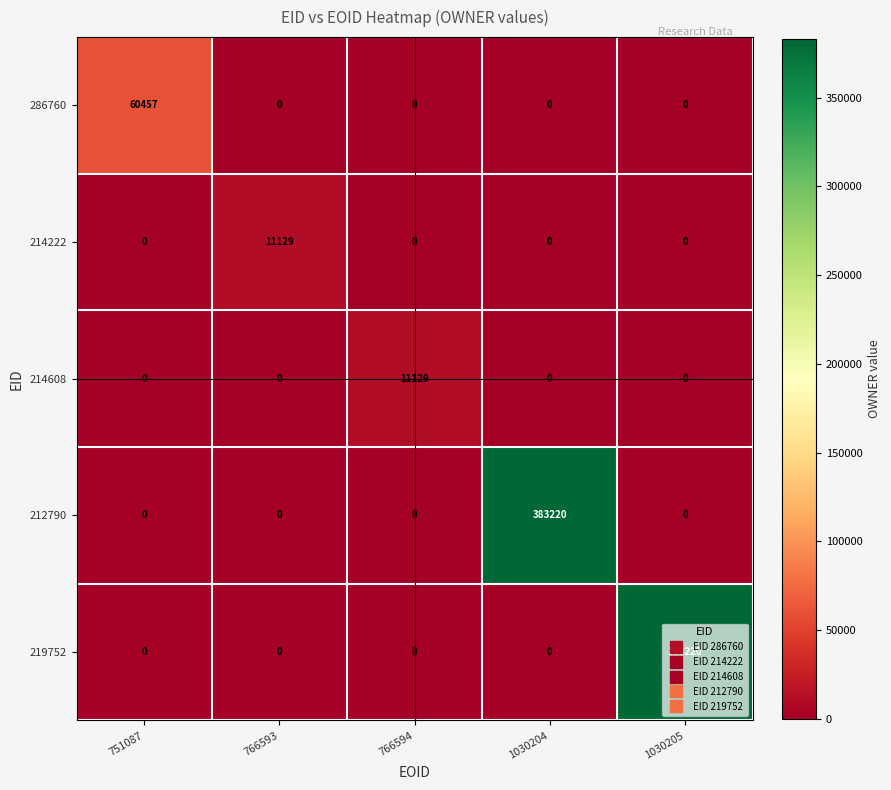

What is the sum of all 219752 values?

383220